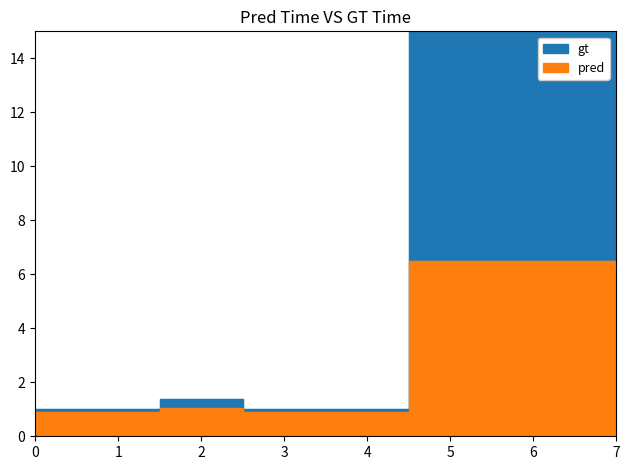

At how many categories does at least one series exceed 5?

3